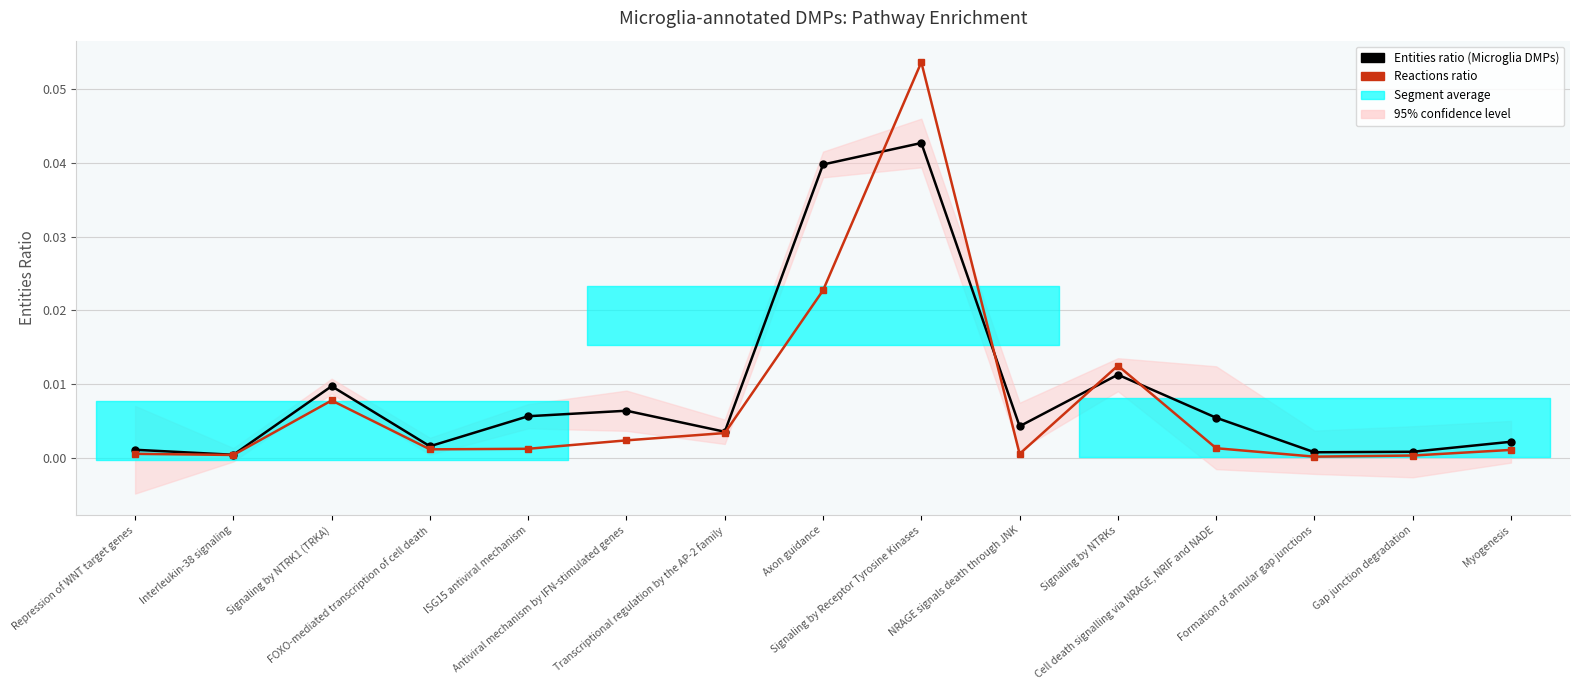

List the labels in order of Entities ratio (Microglia DMPs) value, largest first.

Signaling by Receptor Tyrosine Kinases, Axon guidance, Signaling by NTRKs, Signaling by NTRK1 (TRKA), Antiviral mechanism by IFN-stimulated genes, ISG15 antiviral mechanism, Cell death signalling via NRAGE, NRIF and NADE, NRAGE signals death through JNK, Transcriptional regulation by the AP-2 family, Myogenesis, FOXO-mediated transcription of cell death, Repression of WNT target genes, Gap junction degradation, Formation of annular gap junctions, Interleukin-38 signaling